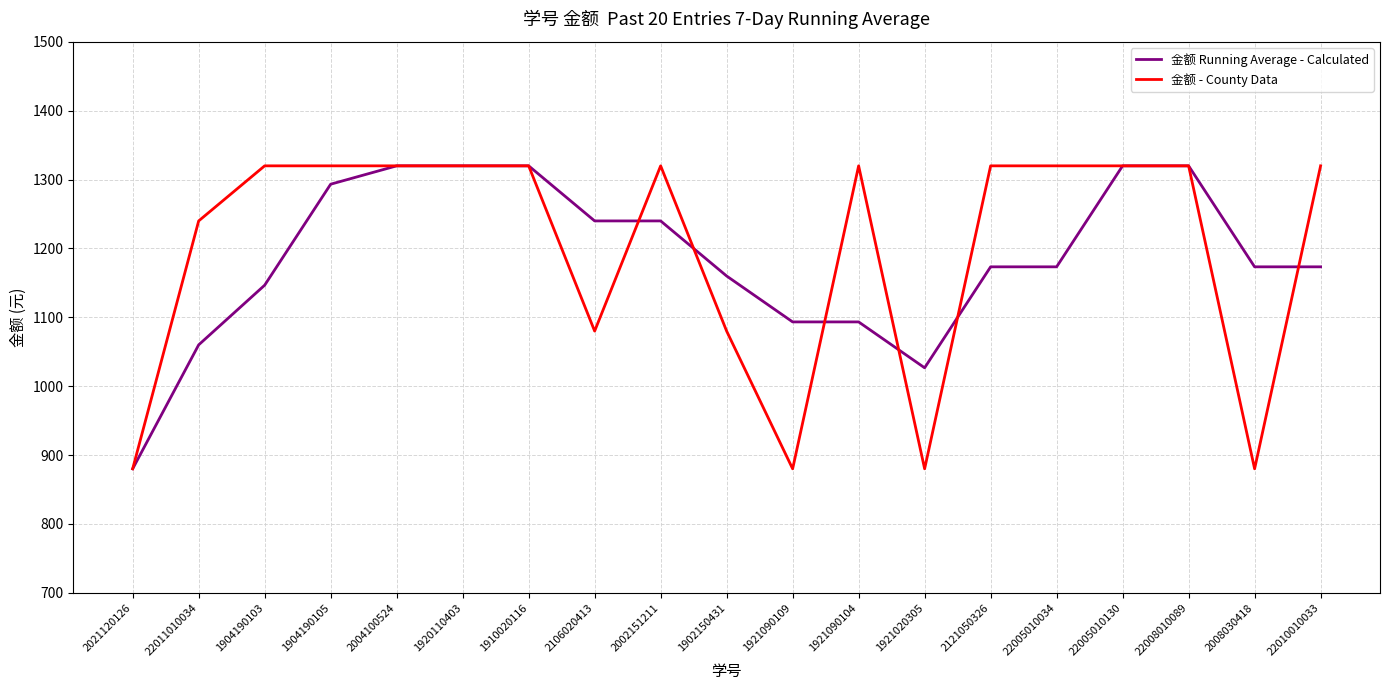

Count the number of data series in this chart.

2